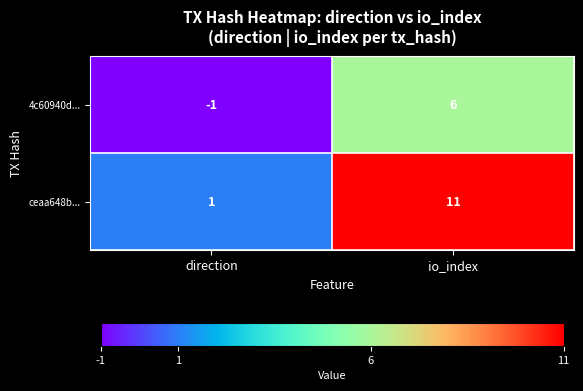

Rank the series at direction from highest to lowest value.

ceaa648b..., 4c60940d...